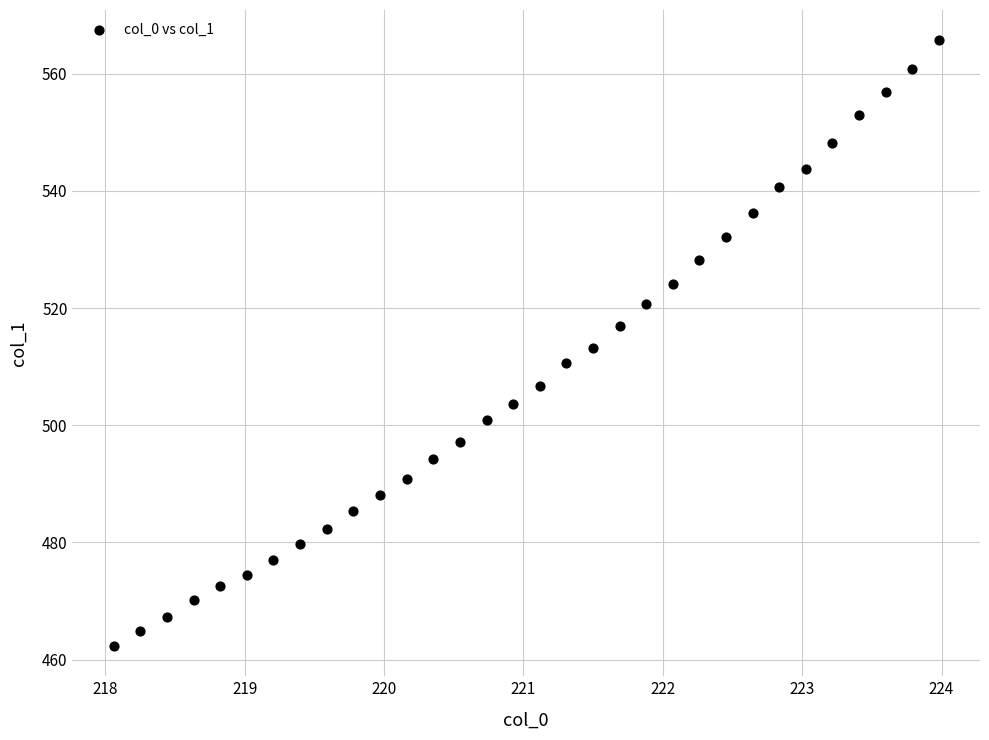

What is the range of X values (max minus min)?

5.9